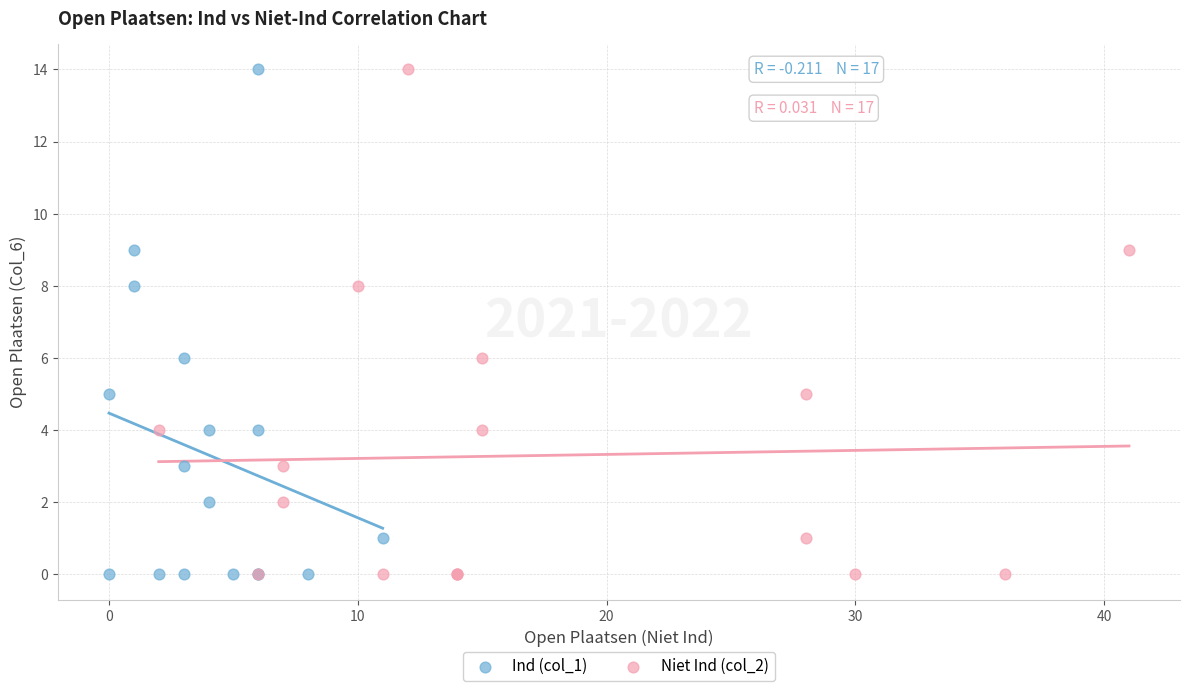

What are all the series names shown in the legend?

Ind (col_1), Niet Ind (col_2)